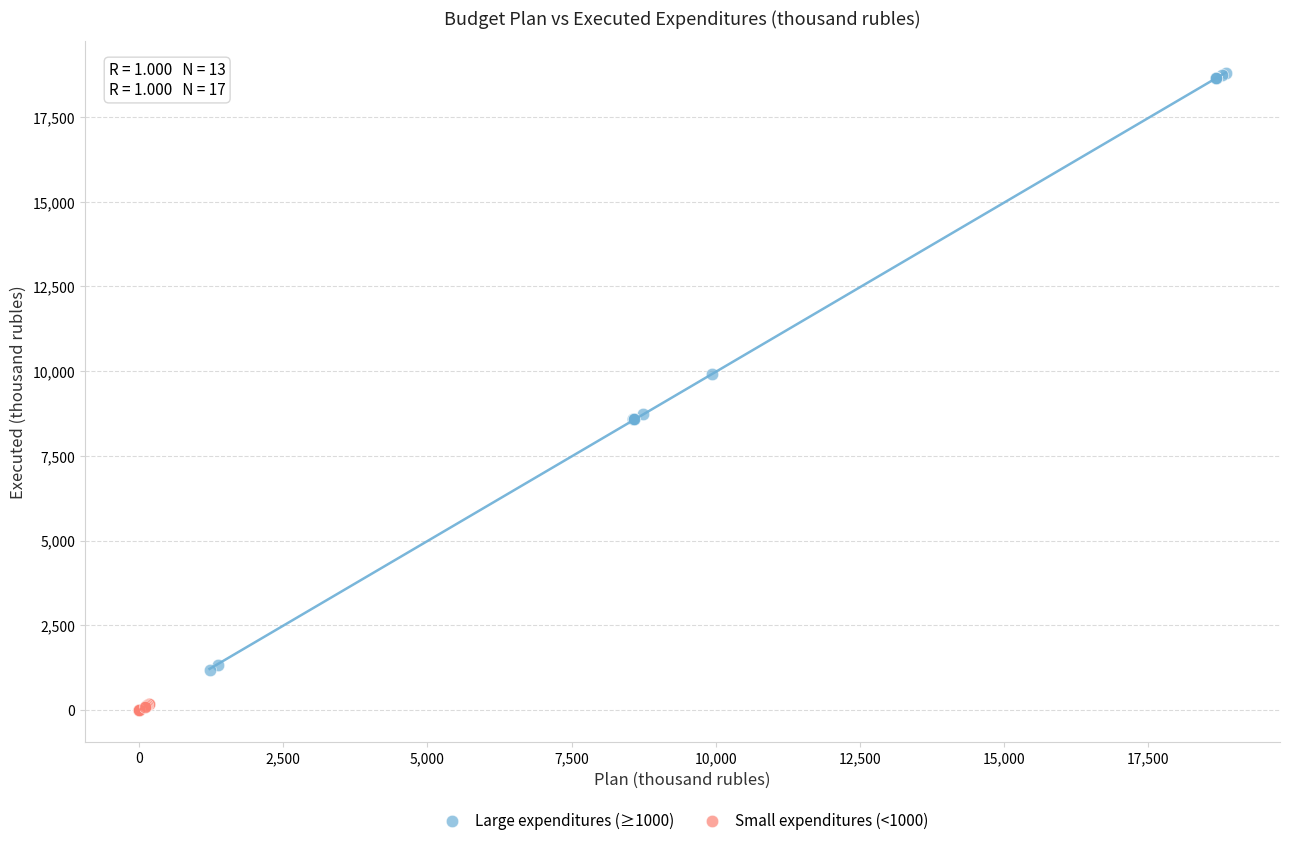

Which series has the largest Y range (max minus min)?

Large expenditures (≥1000)